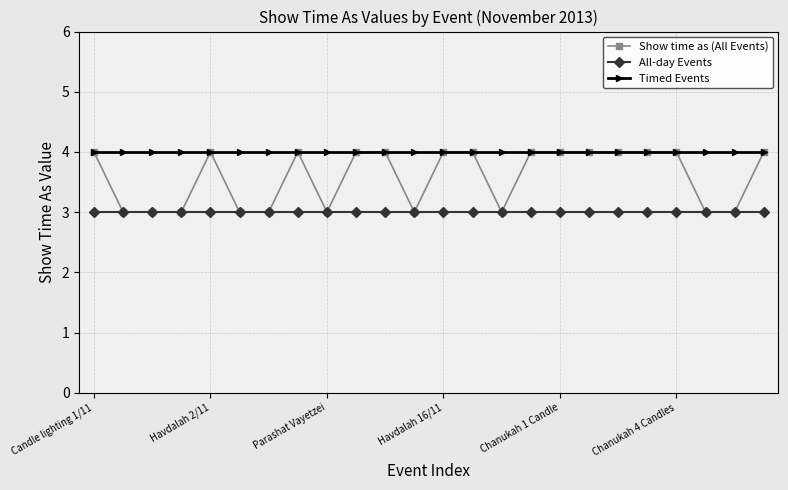

What is the smallest value displayed?

3